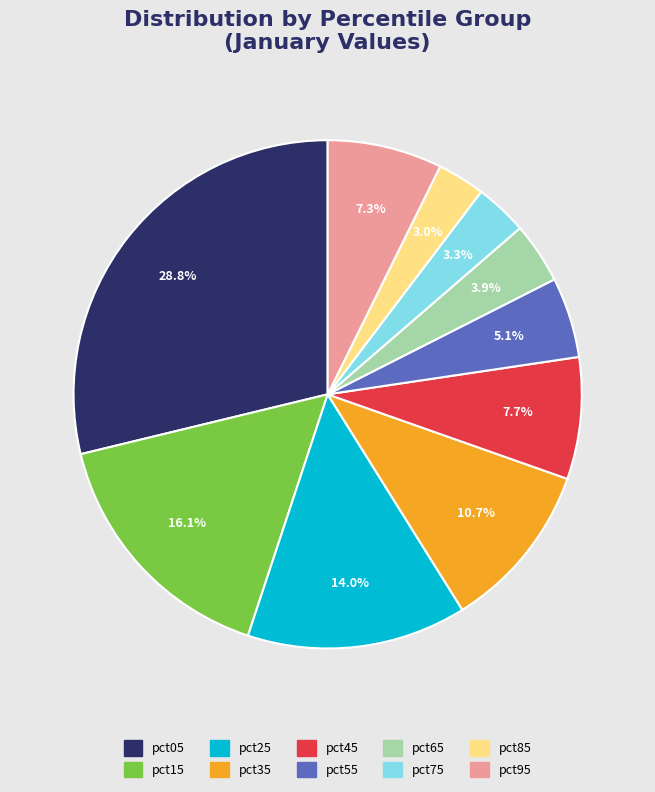

Is pct95 the majority of the pie?

No